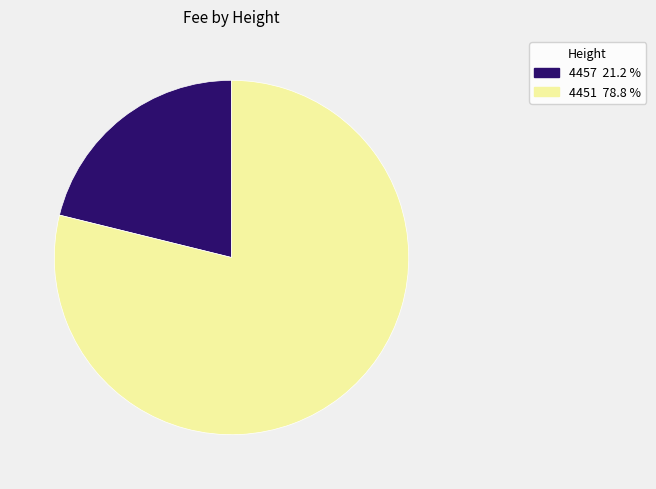

Rank the categories by value from lowest to highest.

4457, 4451